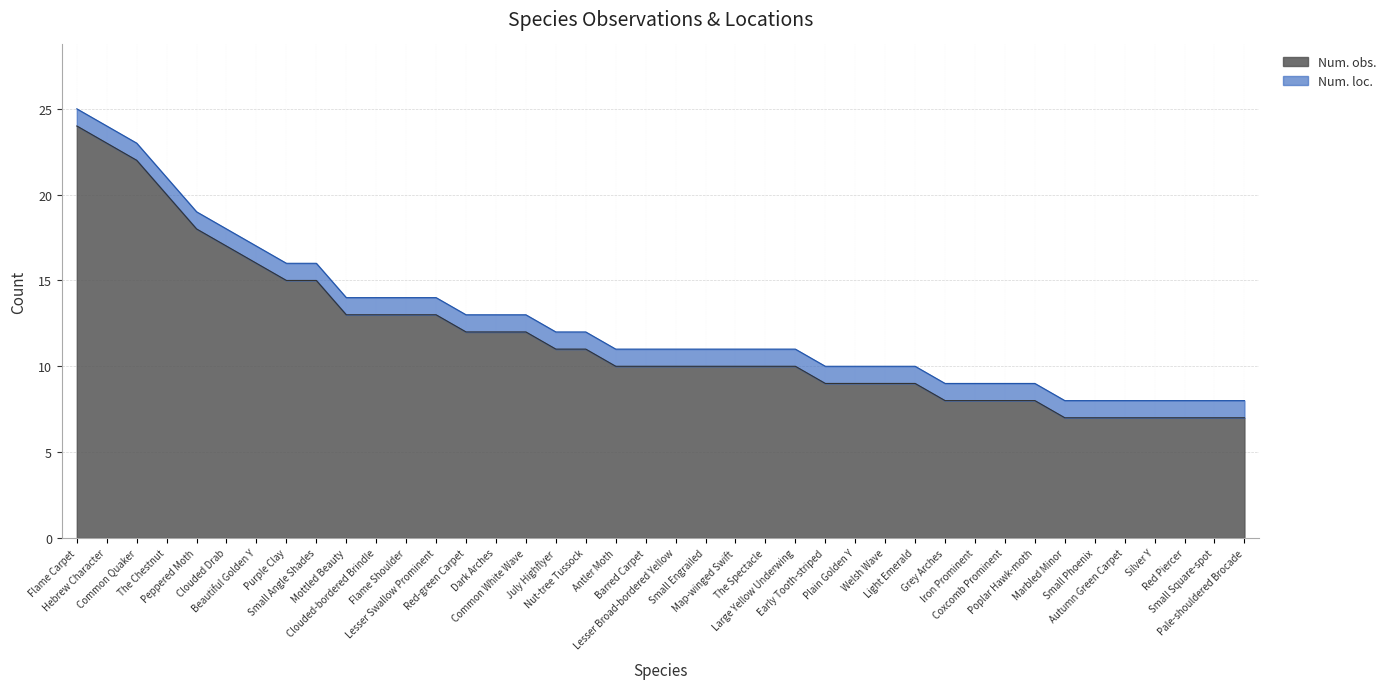

The value at Autumn Green Carpet is 7. True or false?

True